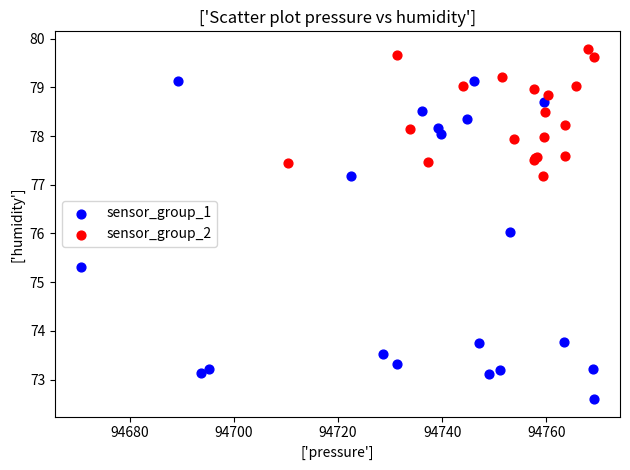

Which series reaches the maximum Y coordinate?

sensor_group_2